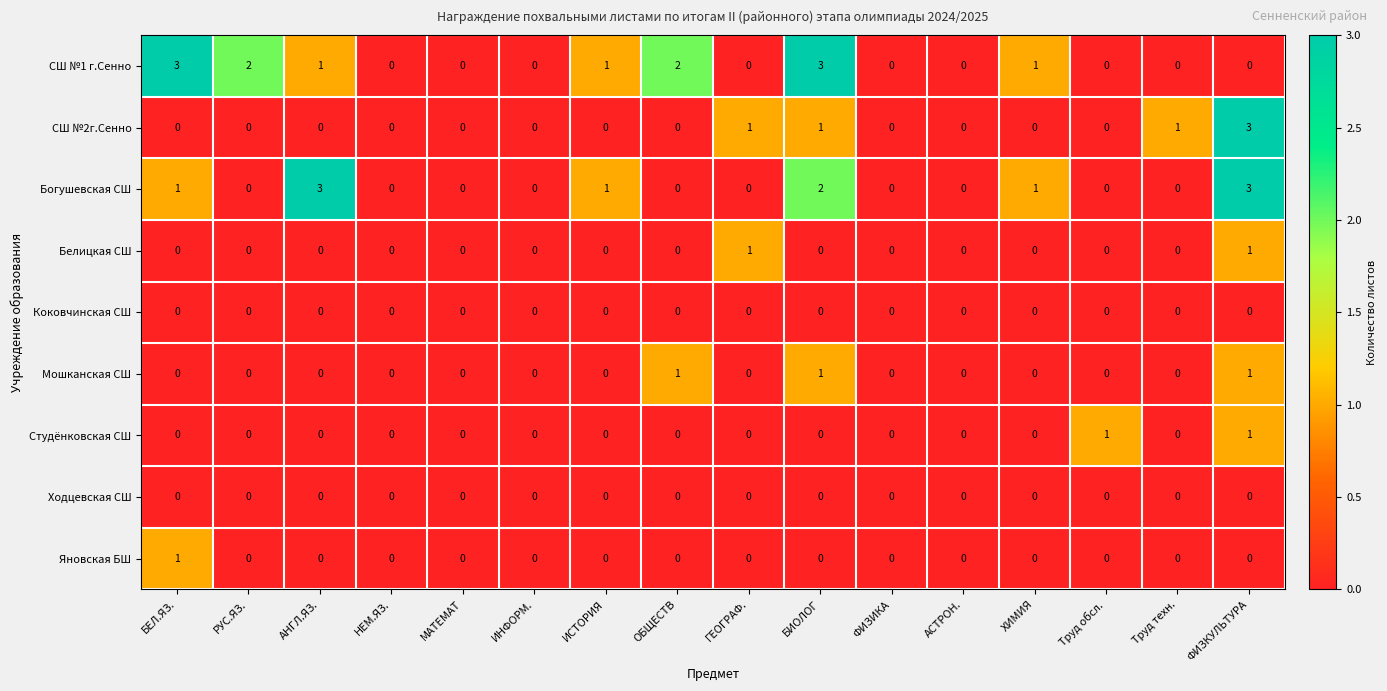

Which category has the highest value in the Яновская БШ series?

БЕЛ.ЯЗ.